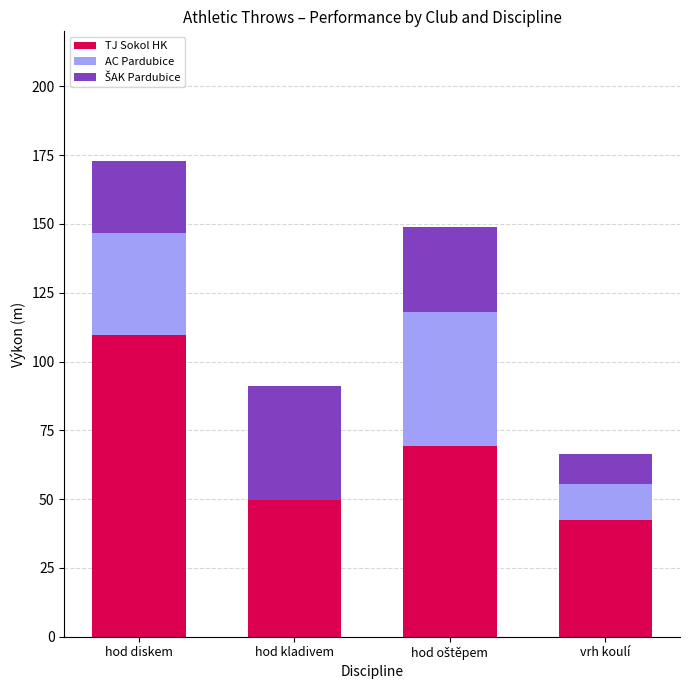

Read the TJ Sokol HK value at hod diskem.

109.5